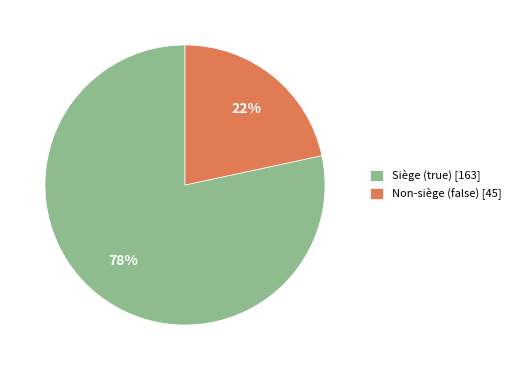

To the nearest percent, what is the average slice percentage?

50%